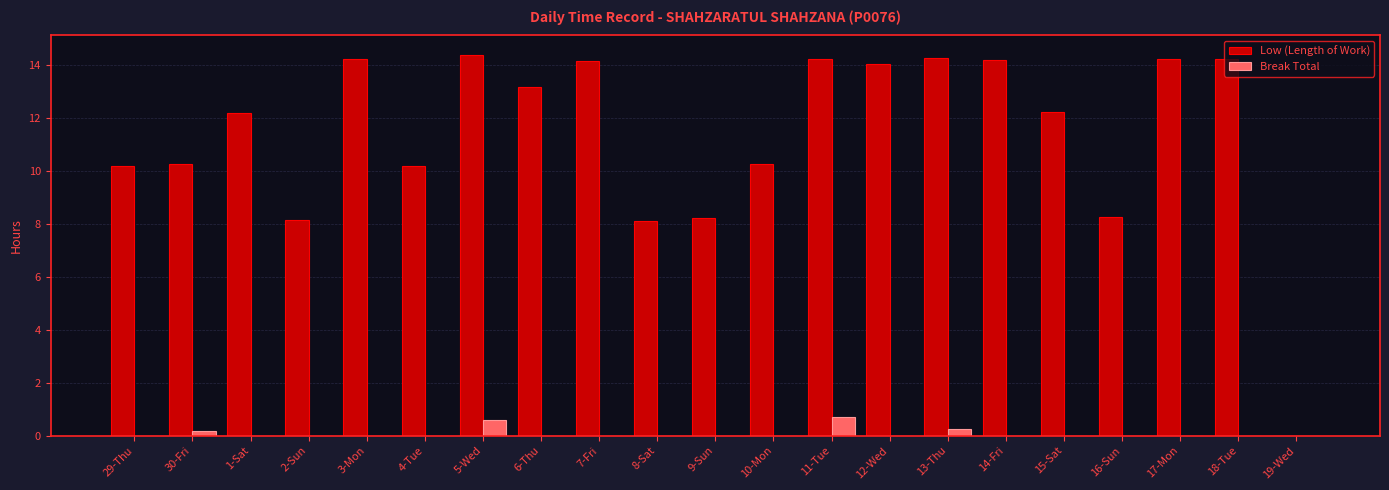

How many groups of bars are there?

21